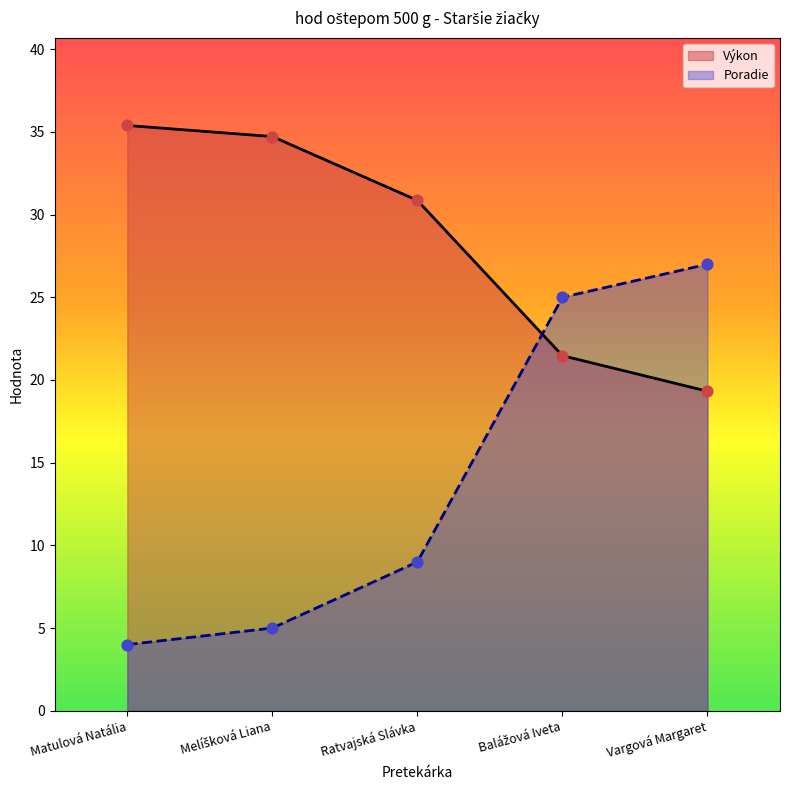

Which series reaches the maximum Y coordinate?

Výkon